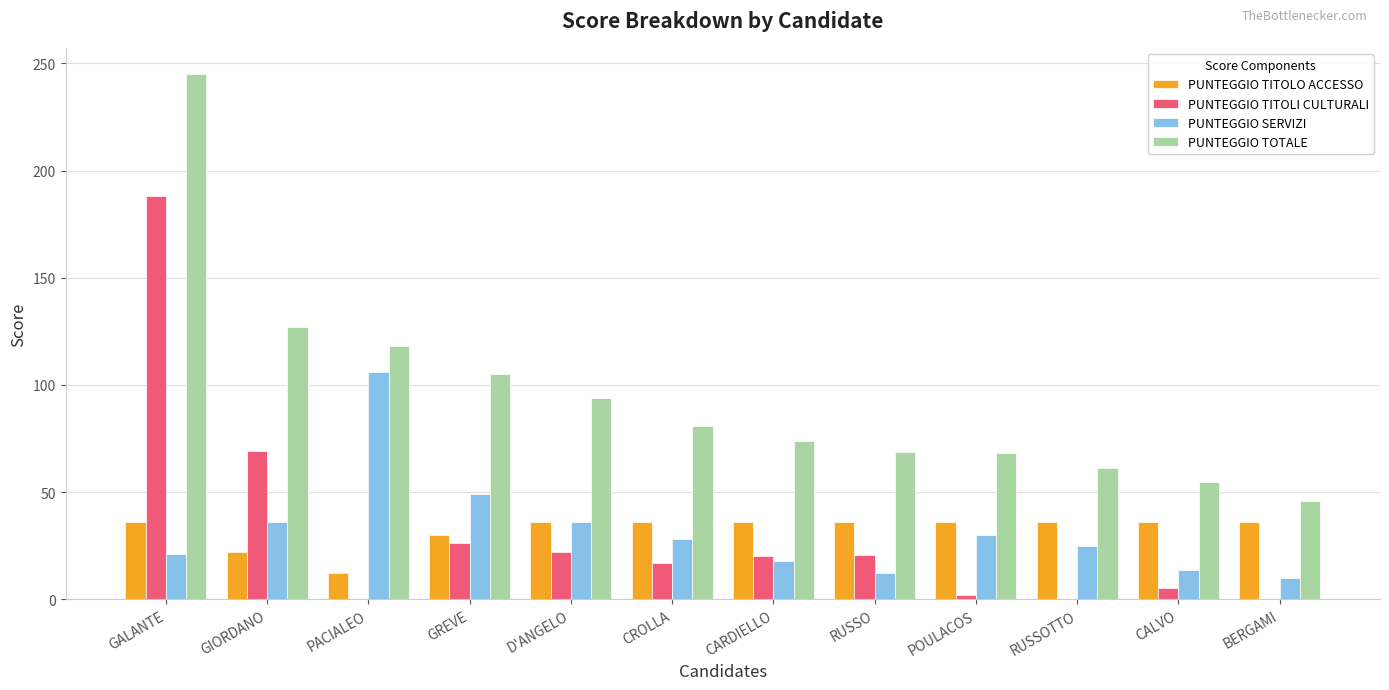

Count the number of categories in the chart.

12